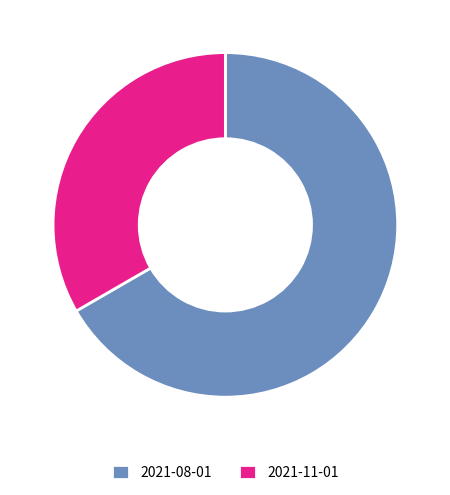

Which slice is the smallest?

2021-11-01